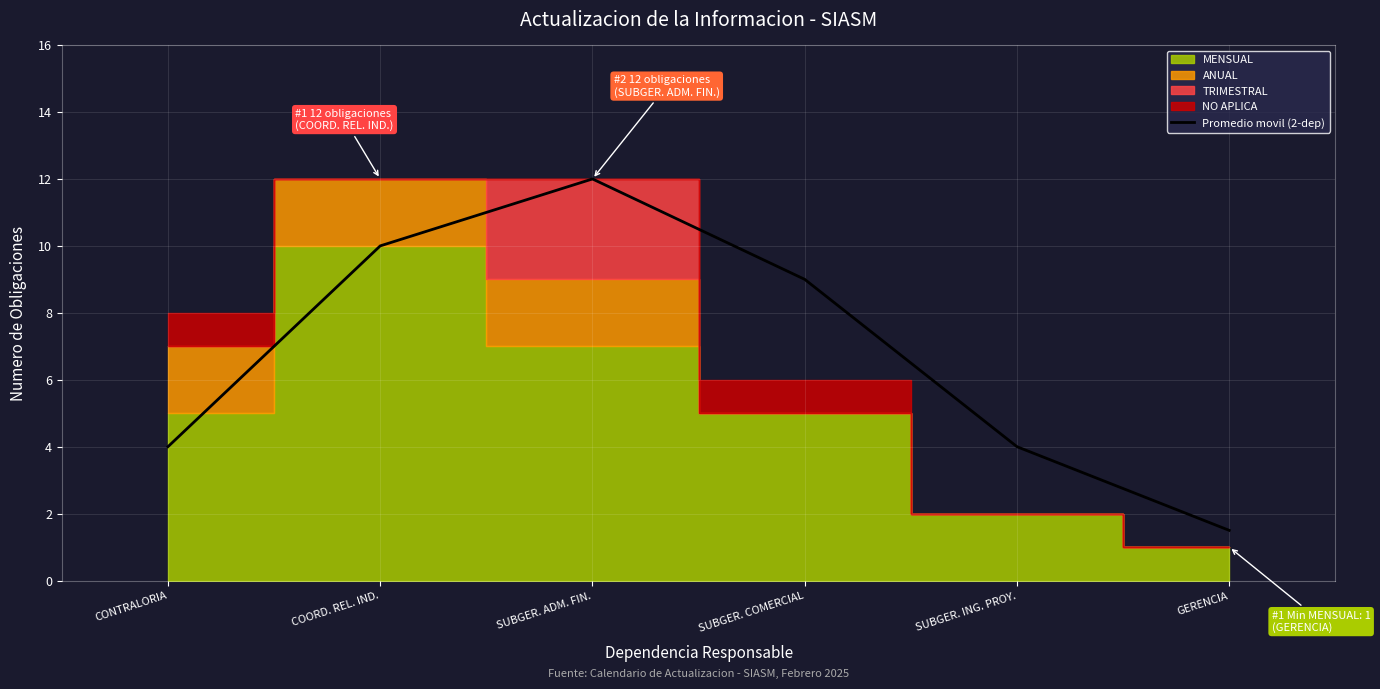

Is it true that the value at GERENCIA is 2.0?

False